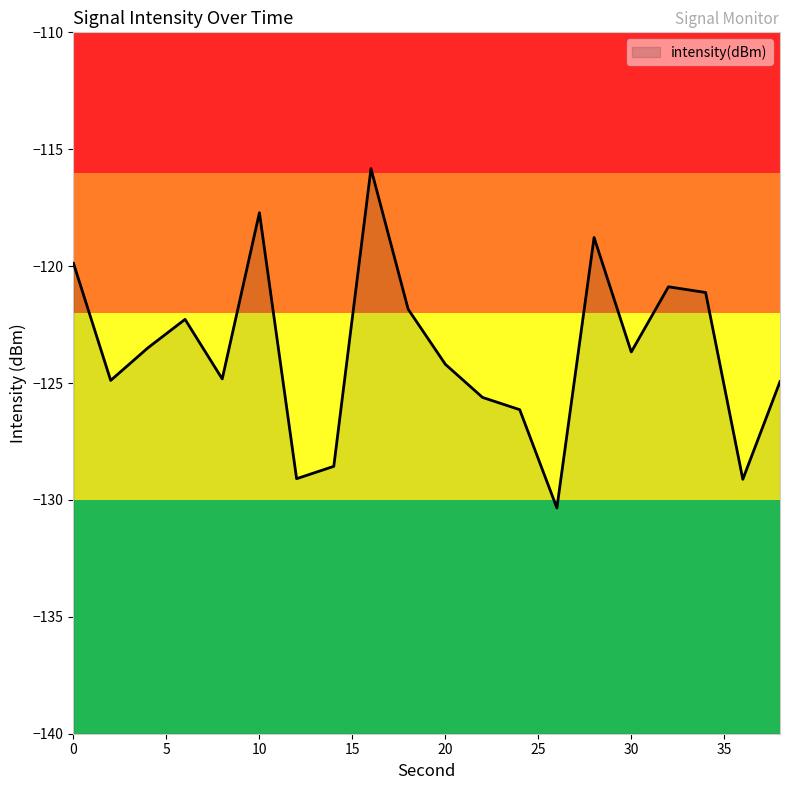

Count the number of values greater than -123.

8